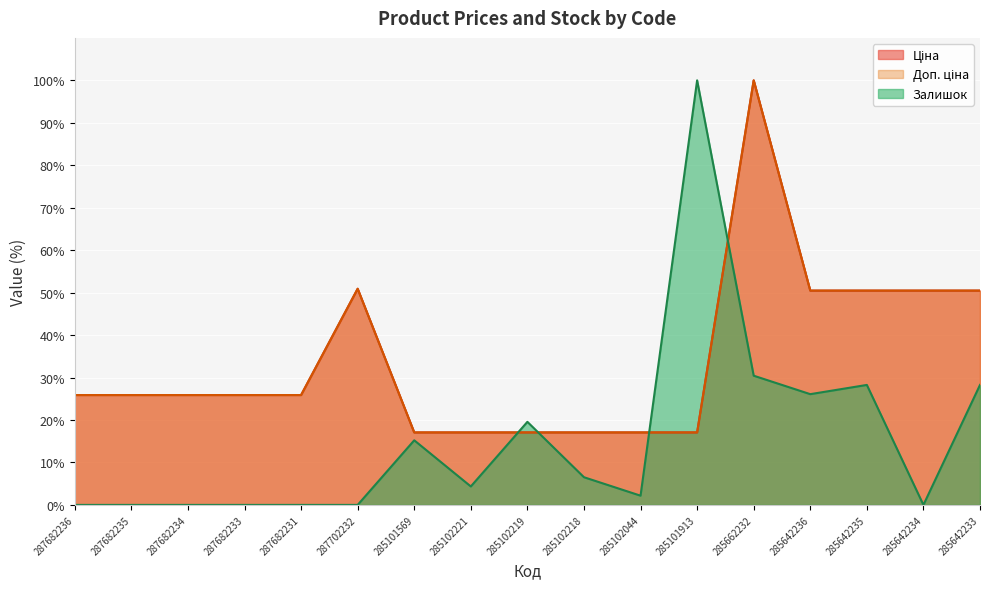

Reading left to right, extract all data points from this chart.

Ціна: 25.9	25.9	25.9	25.9	25.9	50.9	17.1	17.1	17.1	17.1	17.1	17.1	100.0	50.5	50.5	50.5	50.5
Доп. ціна: 25.9	25.9	25.9	25.9	25.9	50.9	17.1	17.1	17.1	17.1	17.1	17.1	100.0	50.5	50.5	50.5	50.5
Залишок: 0.0	0.0	0.0	0.0	0.0	0.0	15.2	4.3	19.6	6.5	2.2	100.0	30.4	26.1	28.3	0.0	28.3